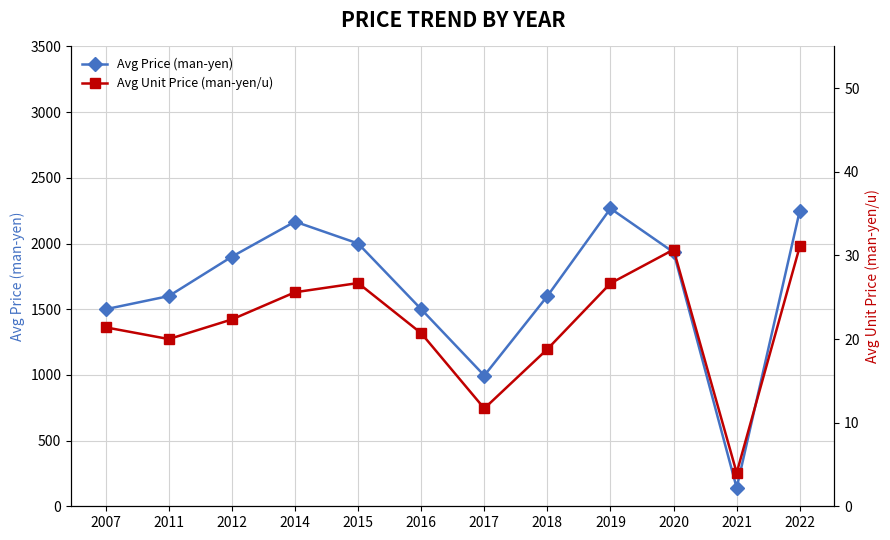

True or false: Avg Unit Price (man-yen/u) and Avg Price (man-yen) cross at least once.

False